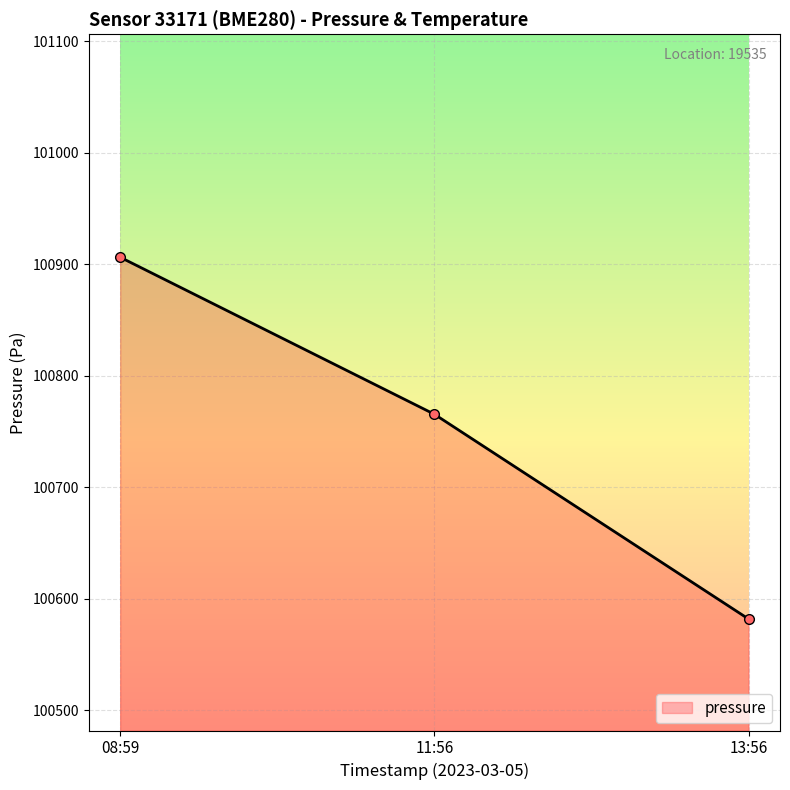

Reading left to right, extract all data points from this chart.

100906.4	100765.6	100581.9